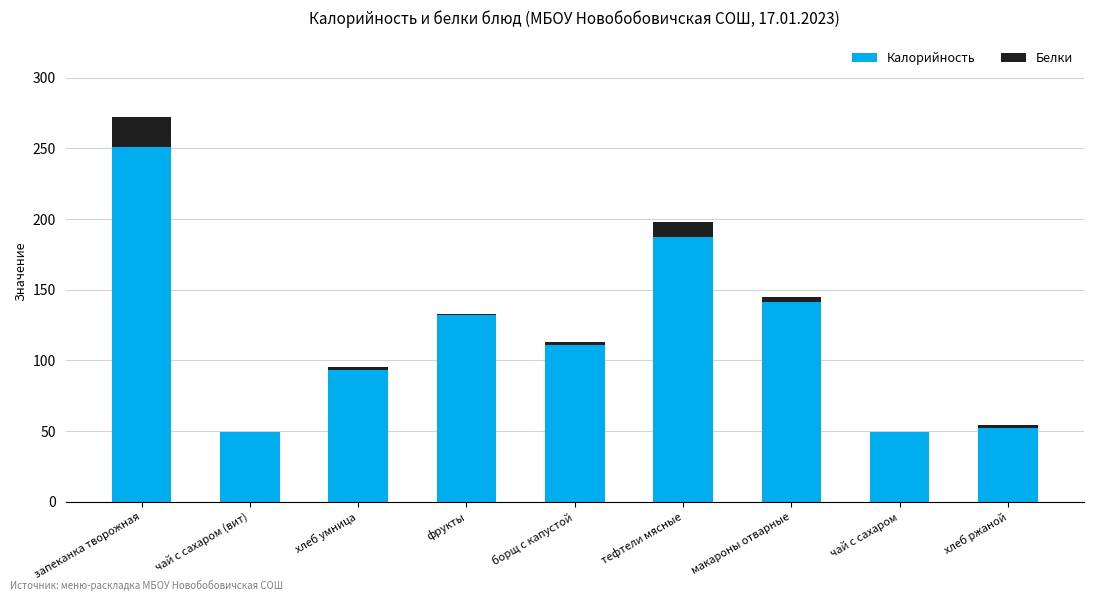

The Калорийность series shows 135 at хлеб умница. True or false?

False